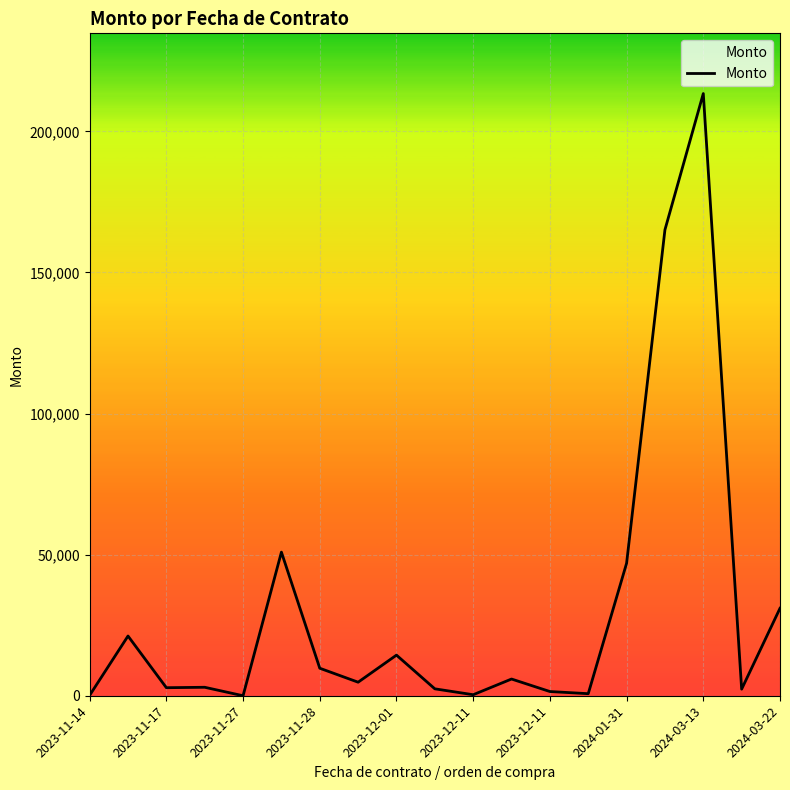

What is the greatest value displayed?

213408.9